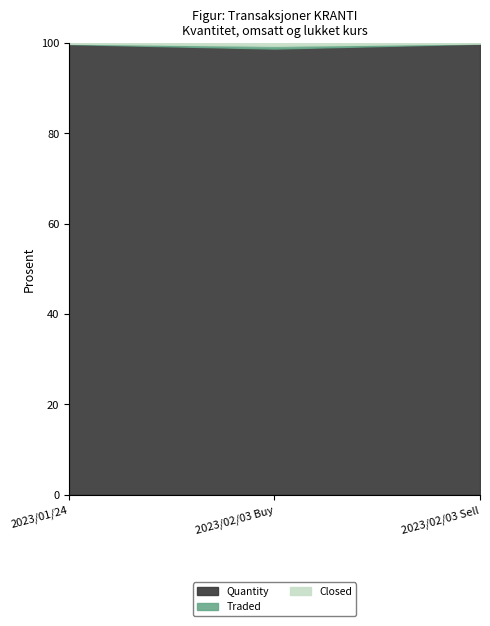

Which has a higher value, 2023/02/03 Buy or 2023/02/03 Sell?

2023/02/03 Sell